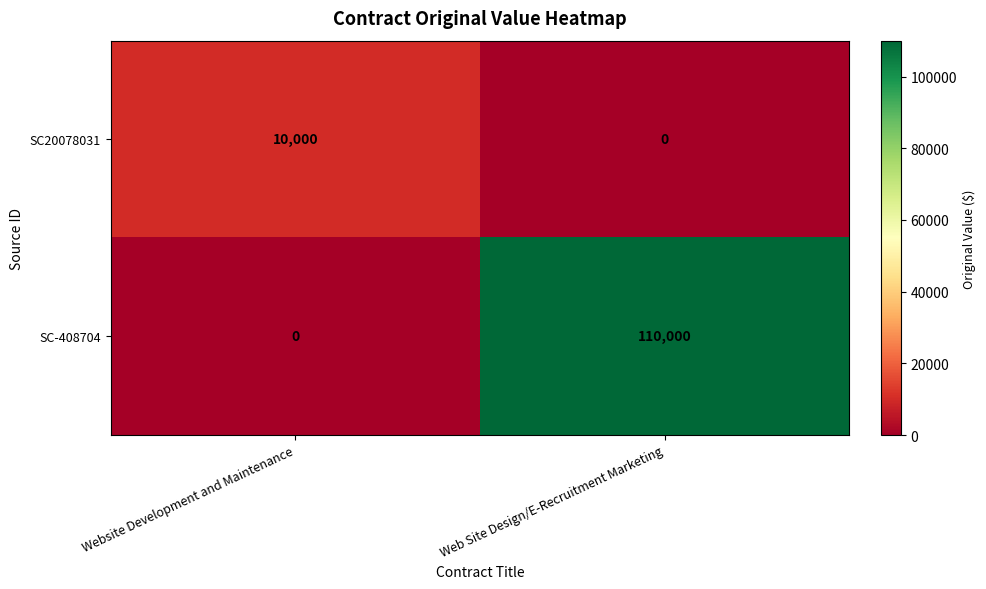

The SC-408704 series shows 110000 at Web Site Design/E-Recruitment Marketing. True or false?

True